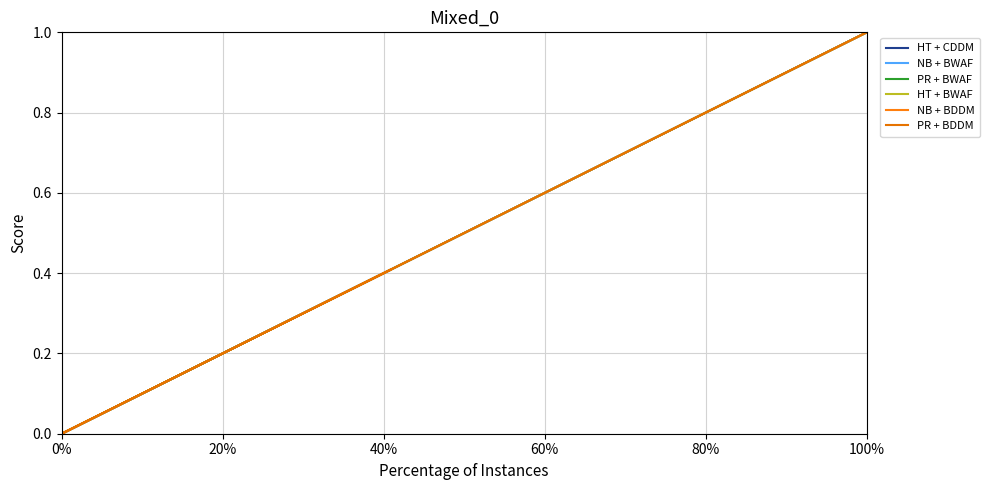

True or false: HT + BWAF and PR + BWAF intersect in this chart.

False